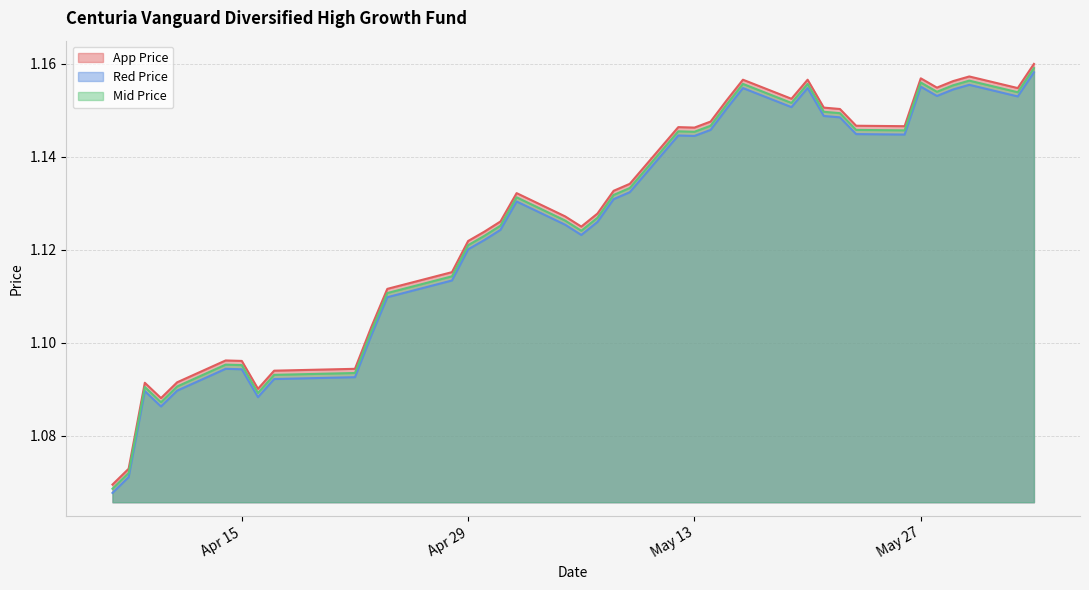

Does the chart have visible grid lines?

Yes